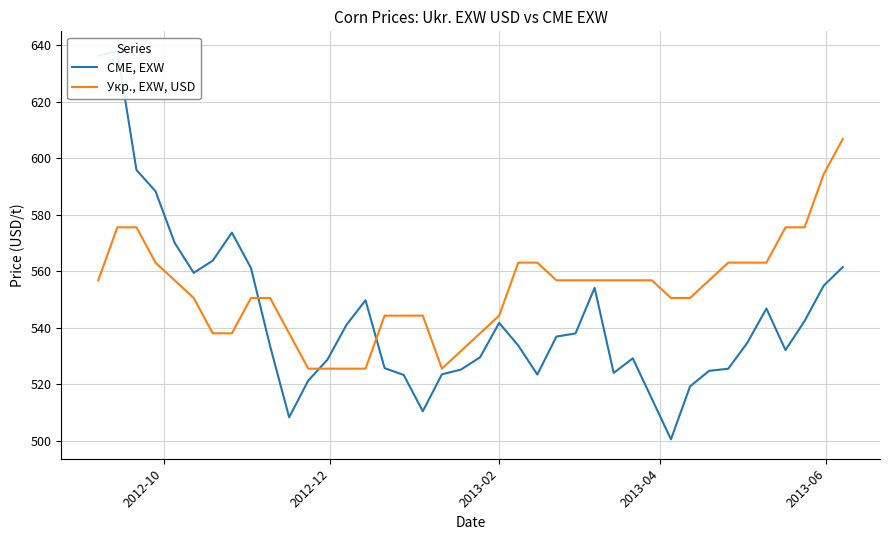

Which series has the largest total across all categories?

Укр., EXW, USD